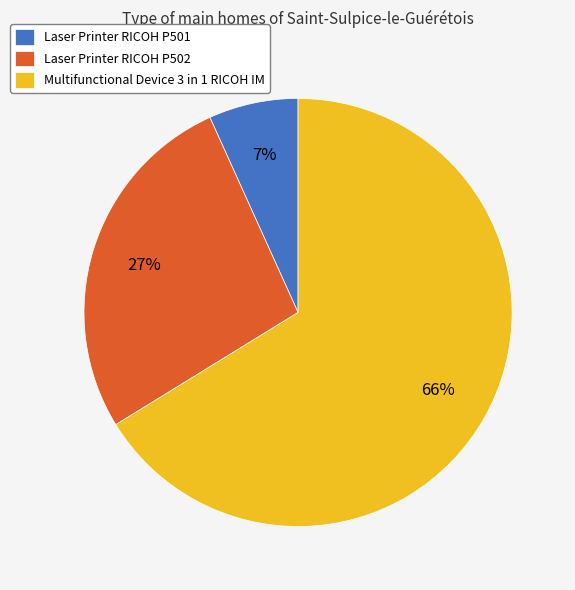

Is it true that Multifunctional Device 3 in 1 RICOH IM is 53% of the pie?

False